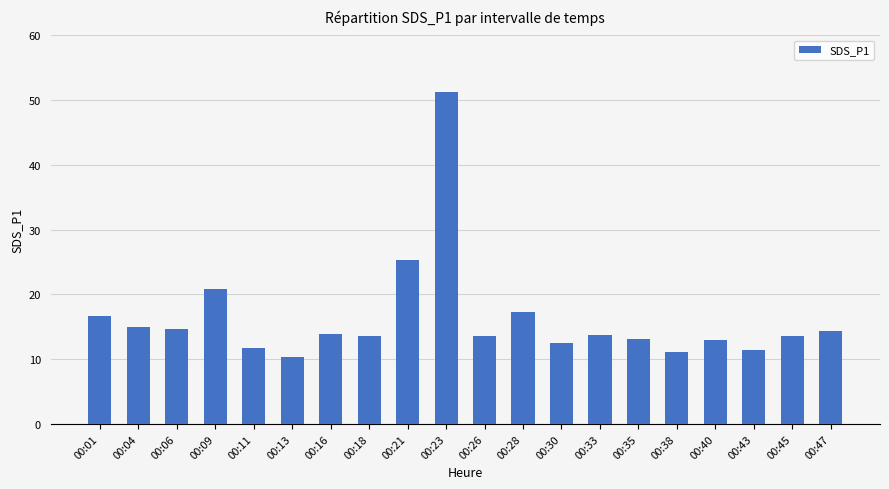

What is the minimum value shown in the chart?

10.4